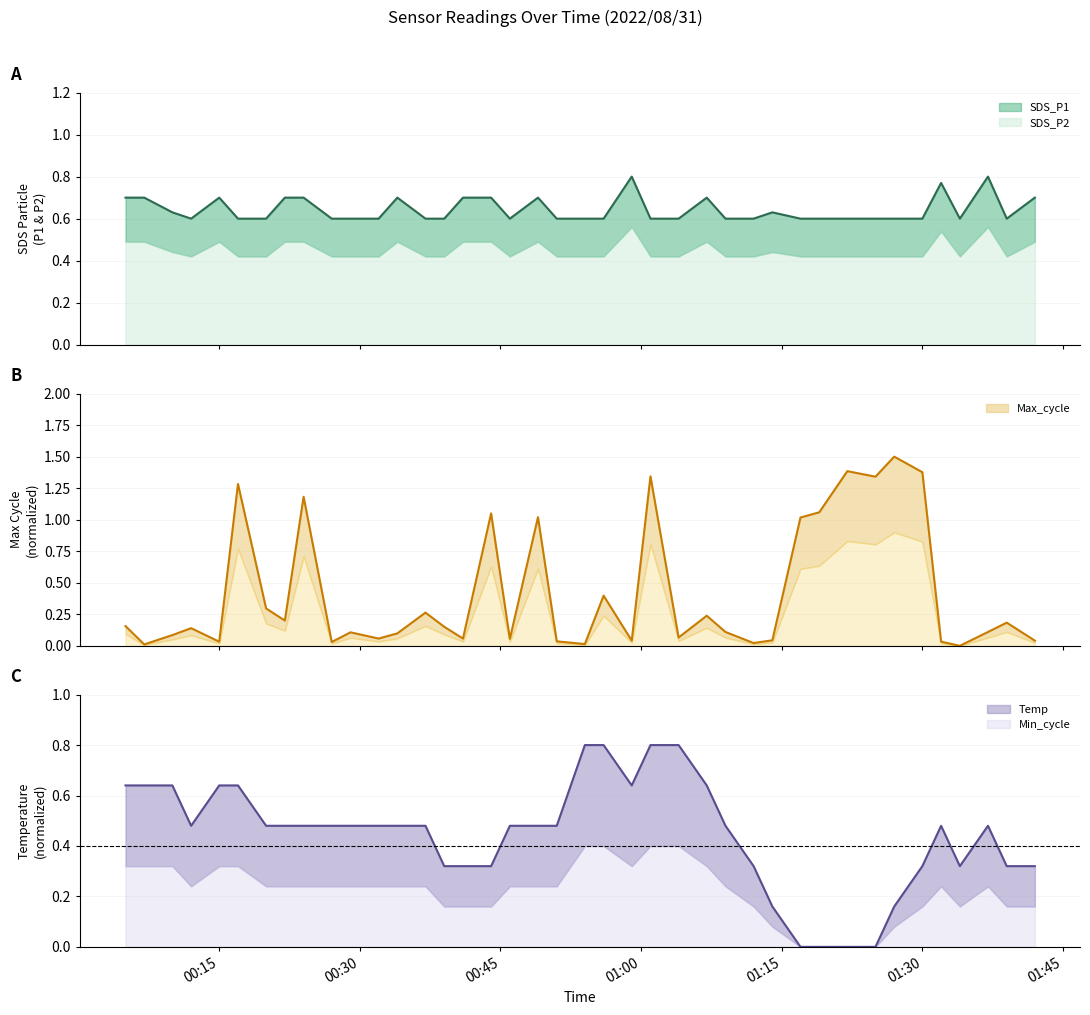

At which label is SDS_P1 closest to 0?

2022/08/31 00:12